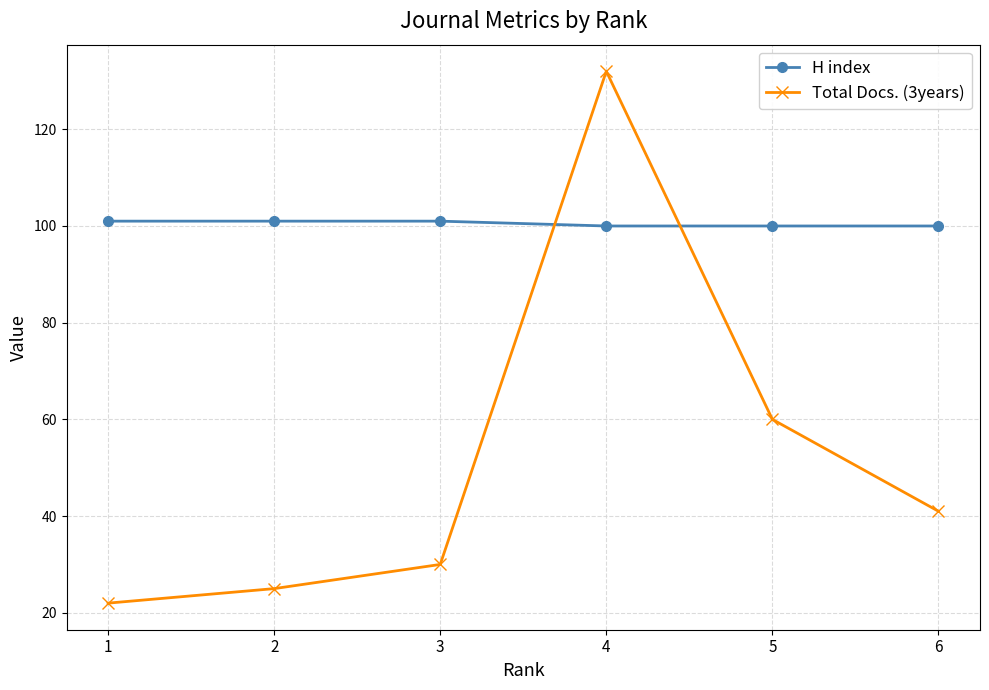

What is the approximate value of H index at 3?

101